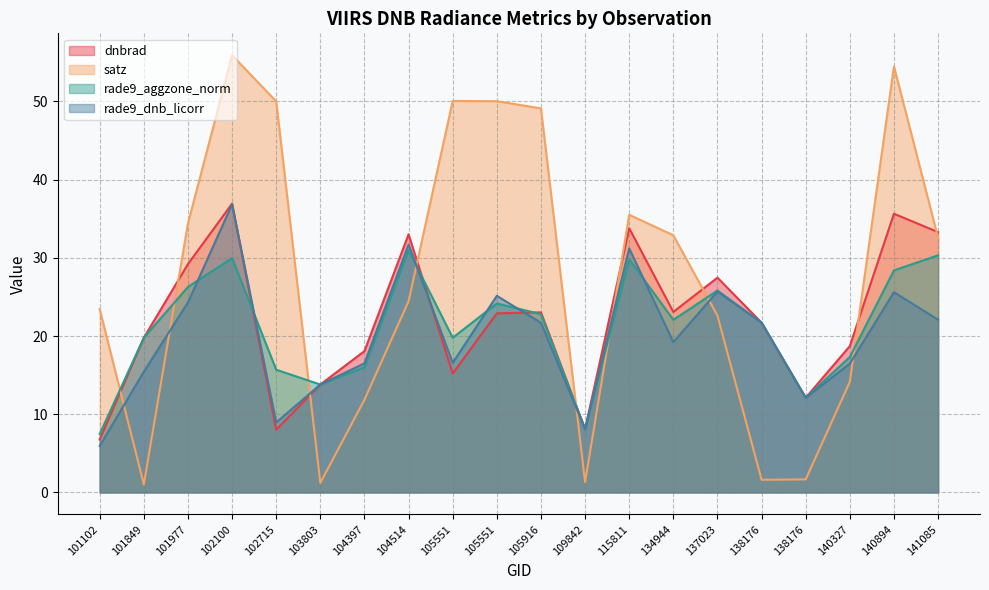

Which series has the largest total across all categories?

satz